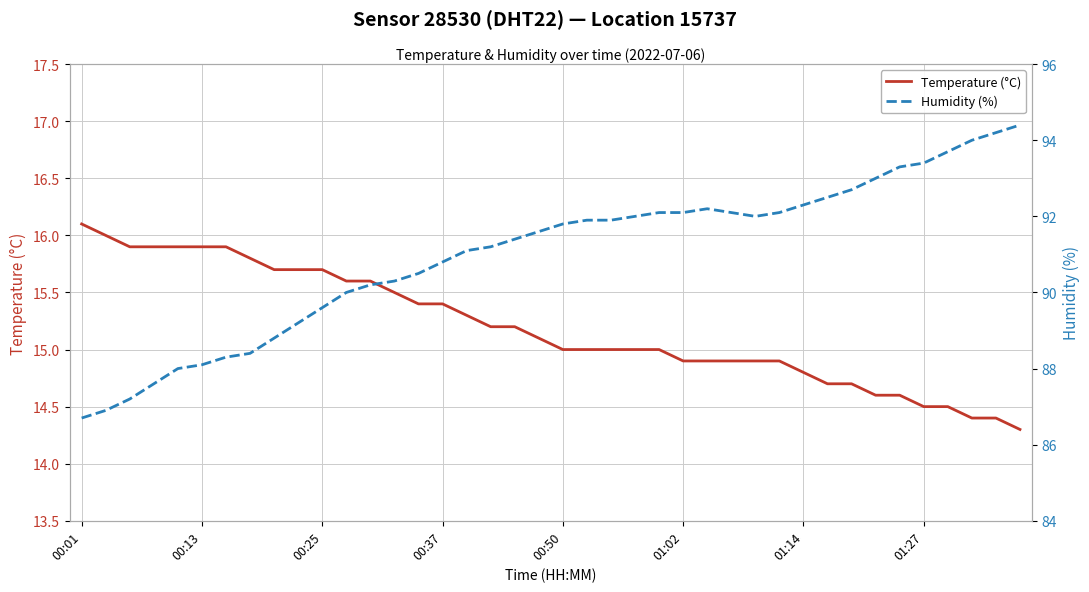

Which series has the largest range (max minus min)?

Humidity (%)